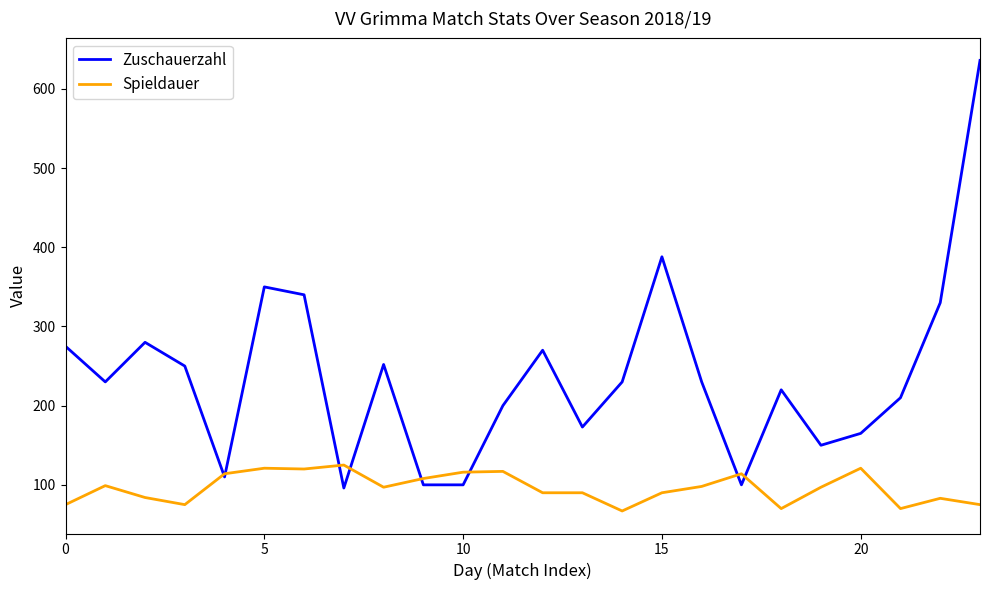

Rank the series by their maximum value, from lowest to highest.

Spieldauer, Zuschauerzahl